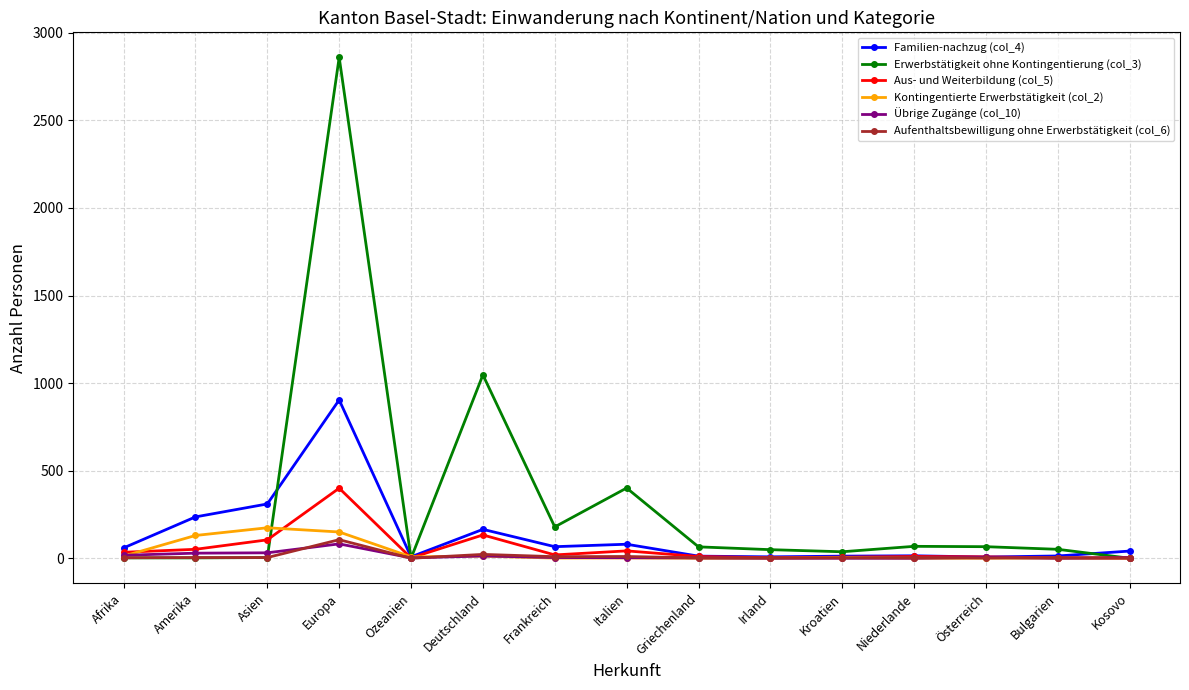

Which series has the largest range (max minus min)?

Erwerbstätigkeit ohne Kontingentierung (col_3)